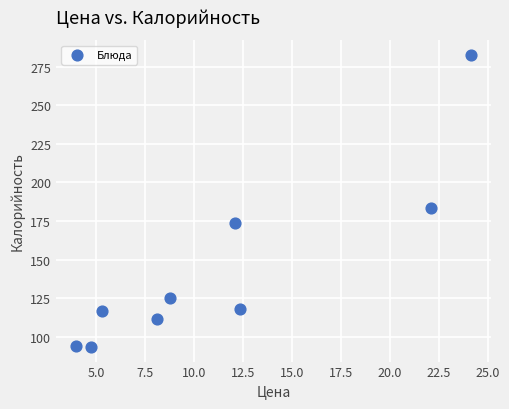

What is the average X value?

11.3